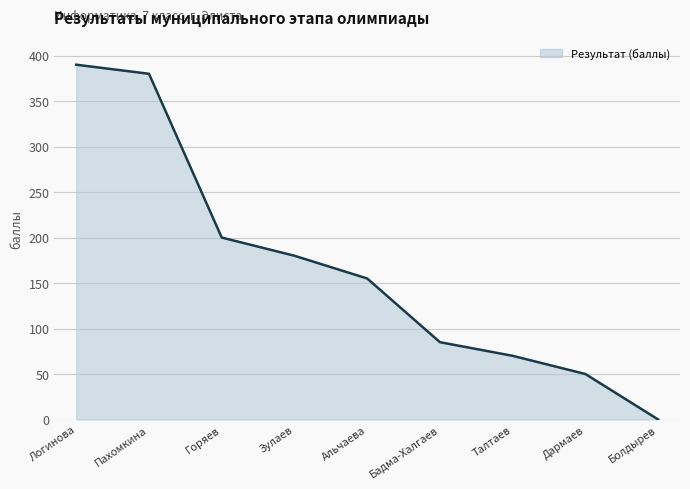

Which has a higher value, Дармаев or Логинова?

Логинова